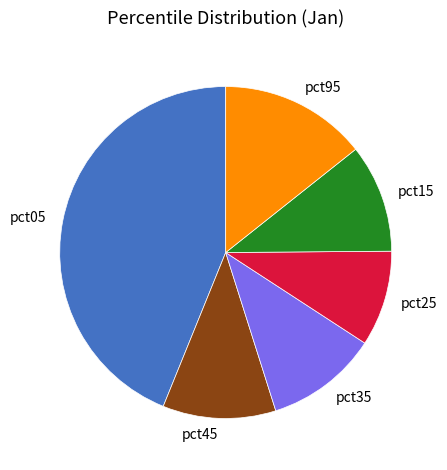

Count the number of slices in the pie.

6